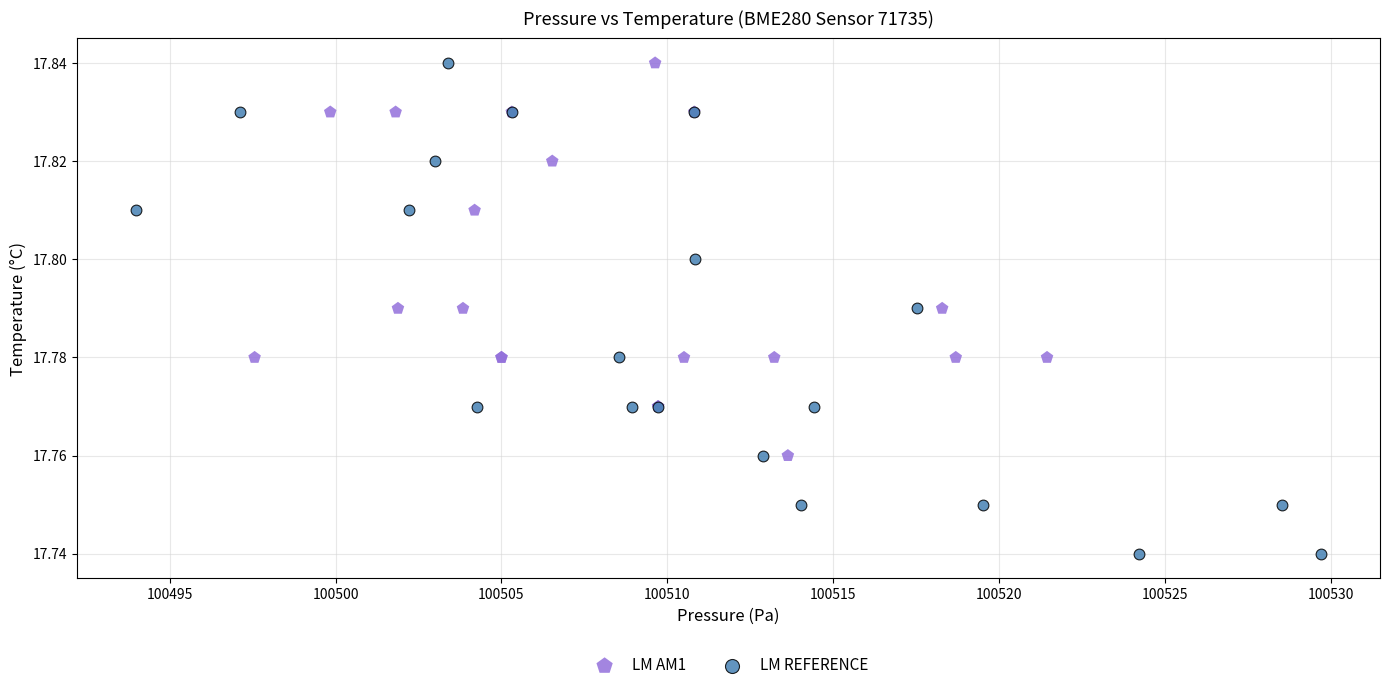

Which series contains the lowest Y value?

LM REFERENCE